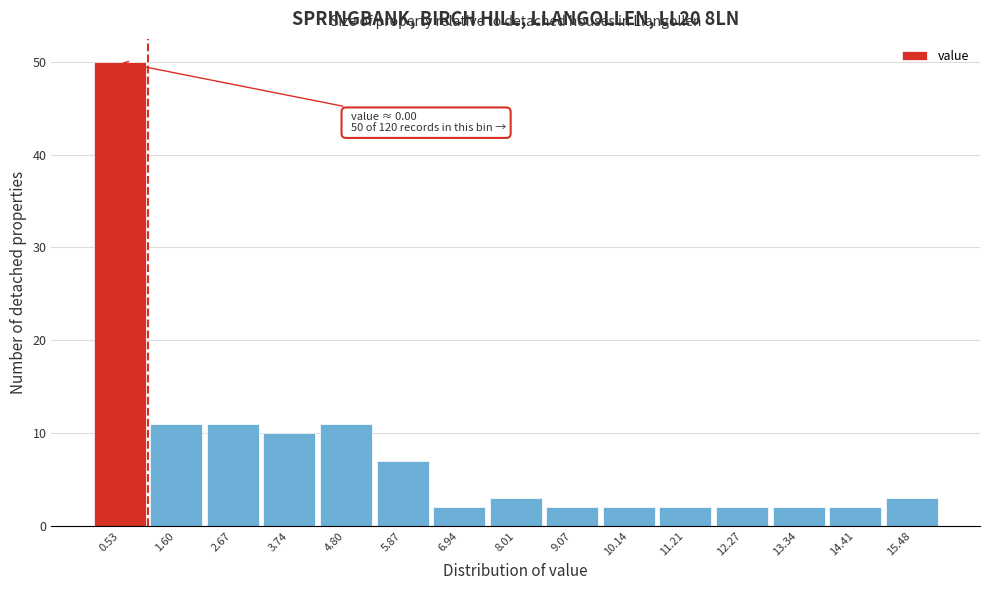

Over which range of the x-axis is the bar tallest?

0.0 to 1.0